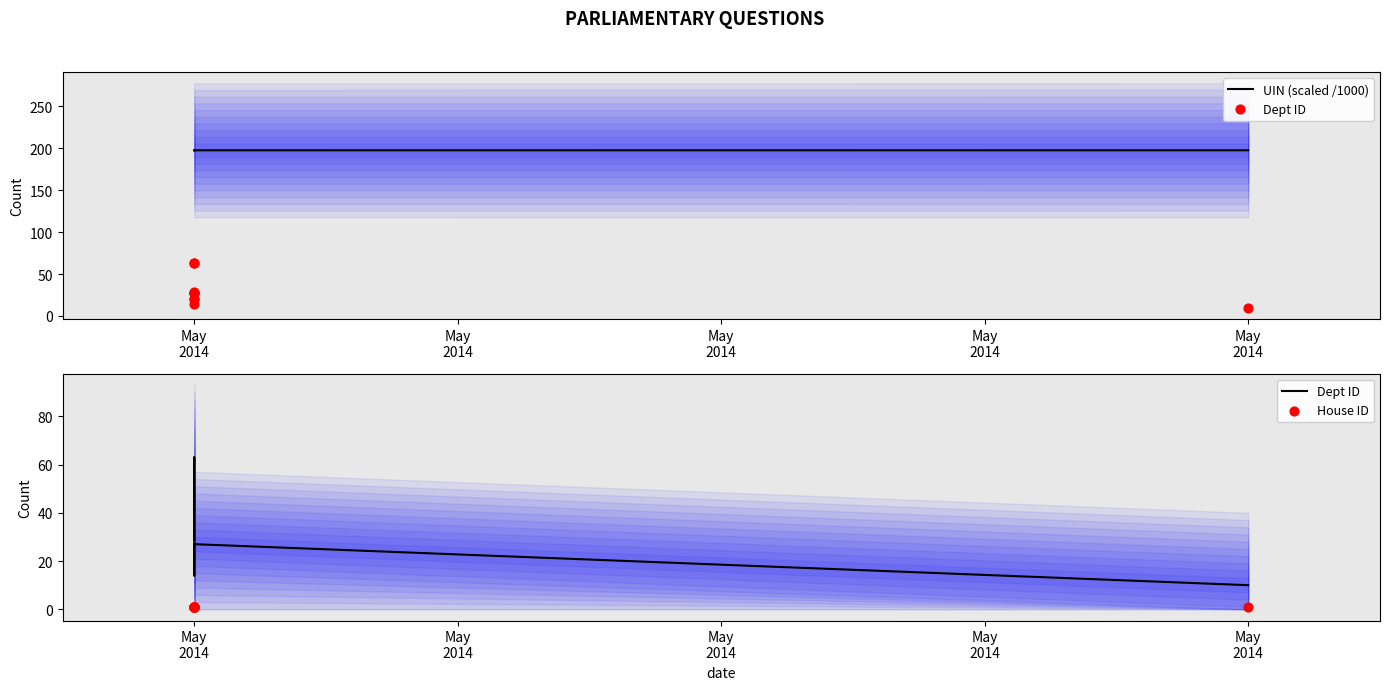

Which series reaches the minimum Y coordinate?

House ID